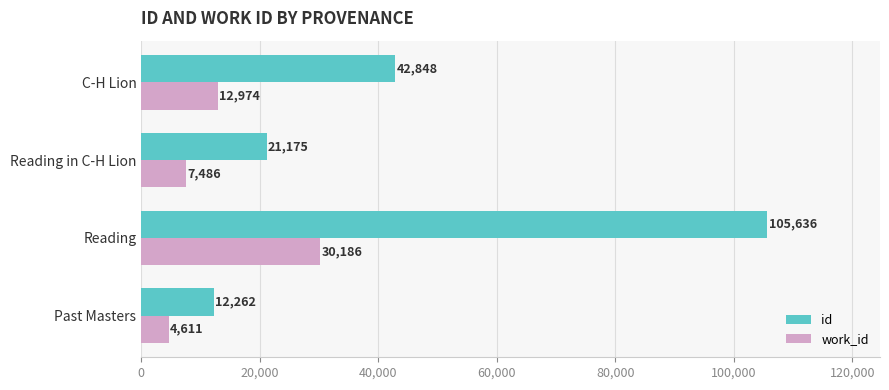

How many series are shown in this chart?

2